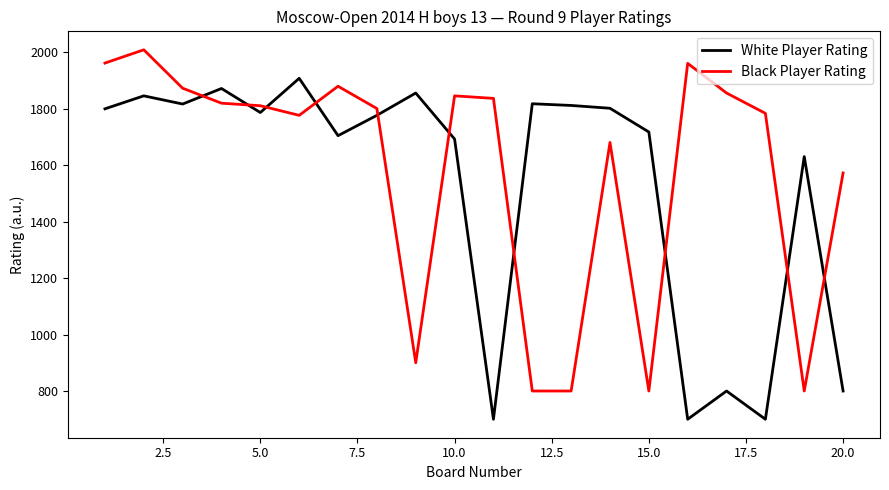

How many series are shown in this chart?

2